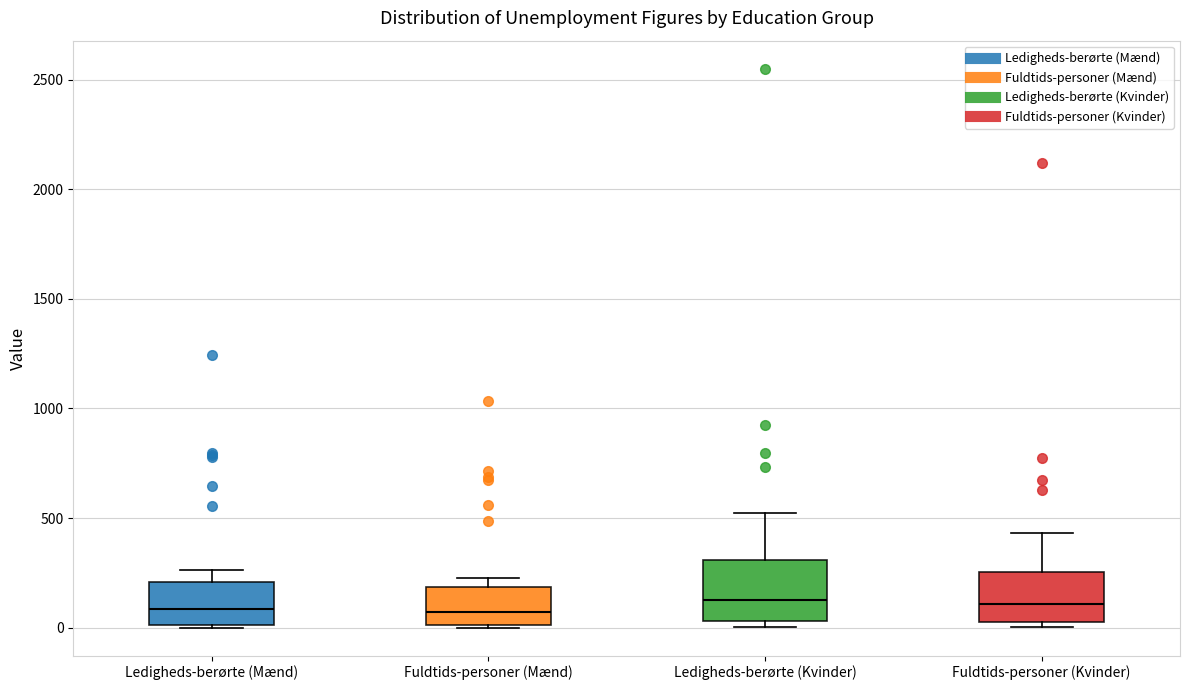

Where is the lower edge of the box for Ledigheds-berørte (Kvinder) on the y-axis? The values are not printed on the chart, so give them approximately, as read against the axis.

50